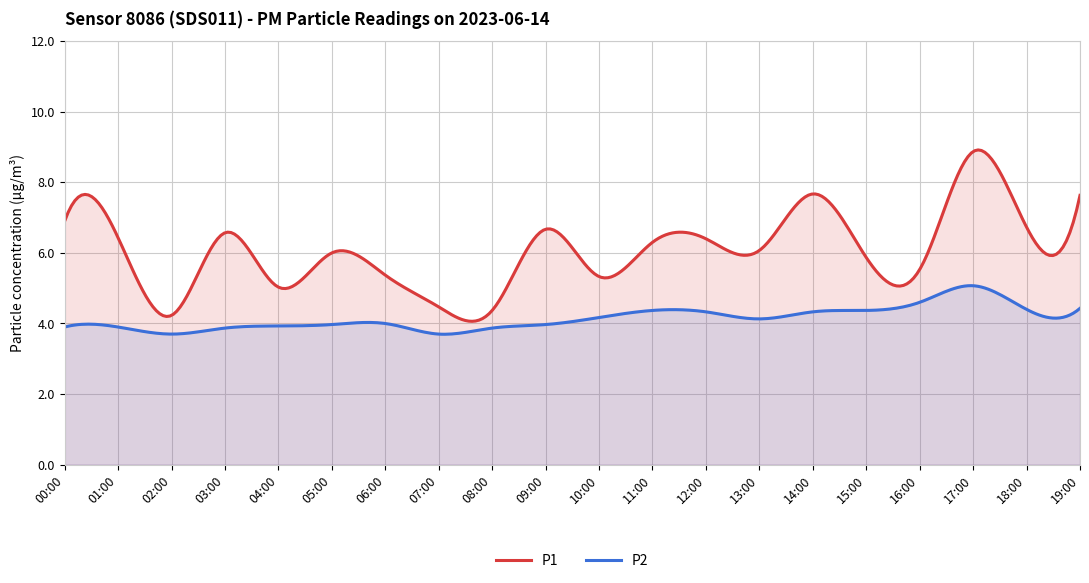

What is the label of the 2nd point from the left?

01:00